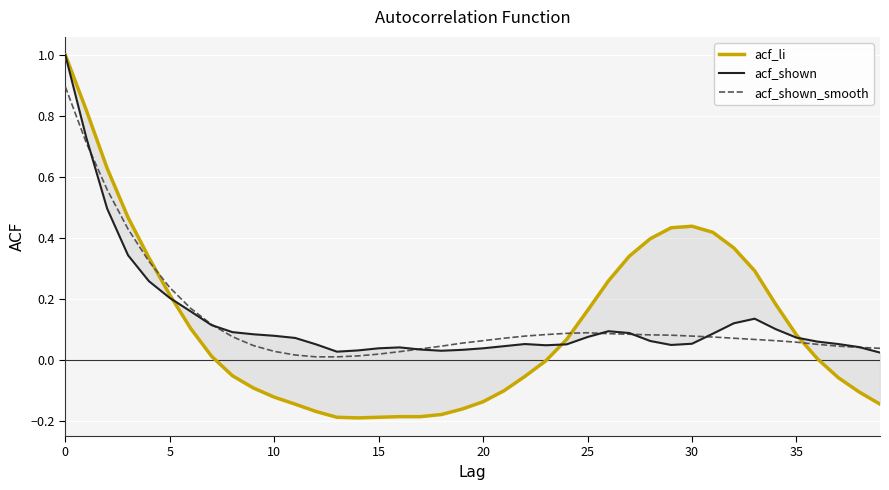

At which category does acf_li reach its first local valley?

14